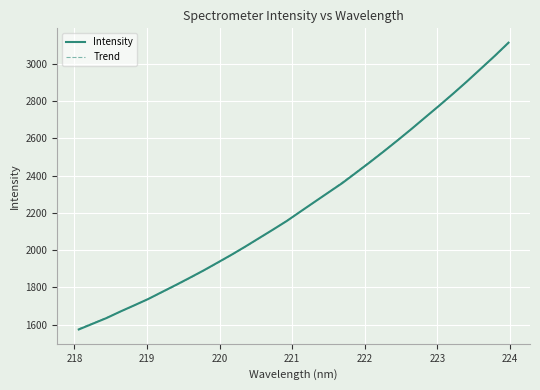

How many lines are shown in the chart?

1